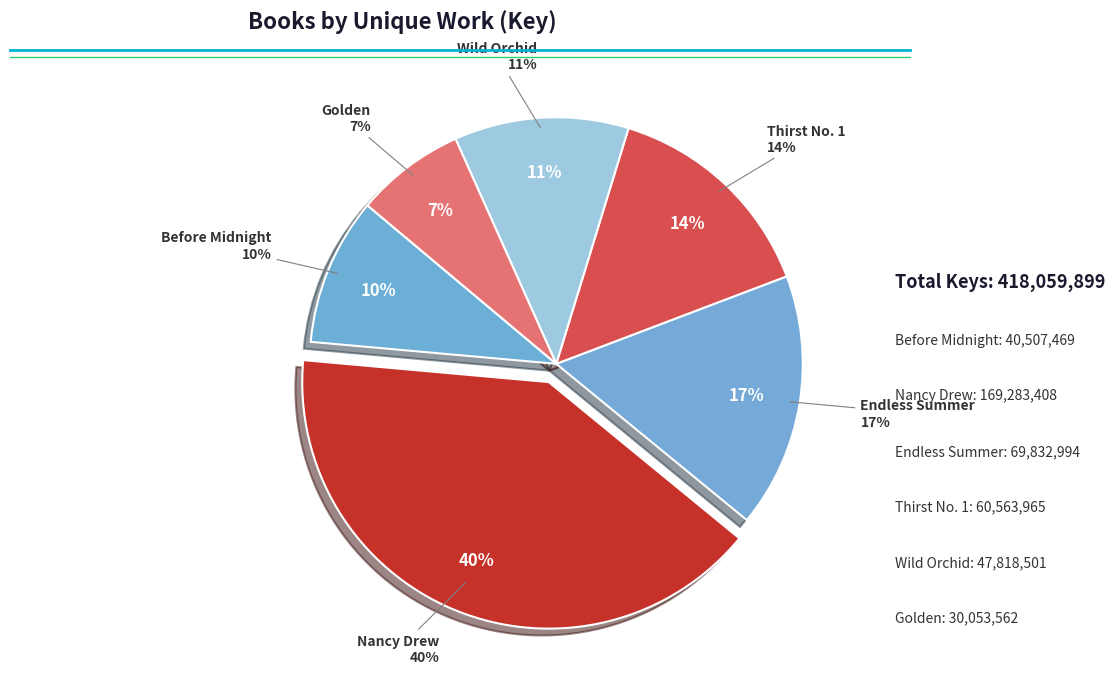

Is it true that Wild Orchid is 24% of the pie?

False